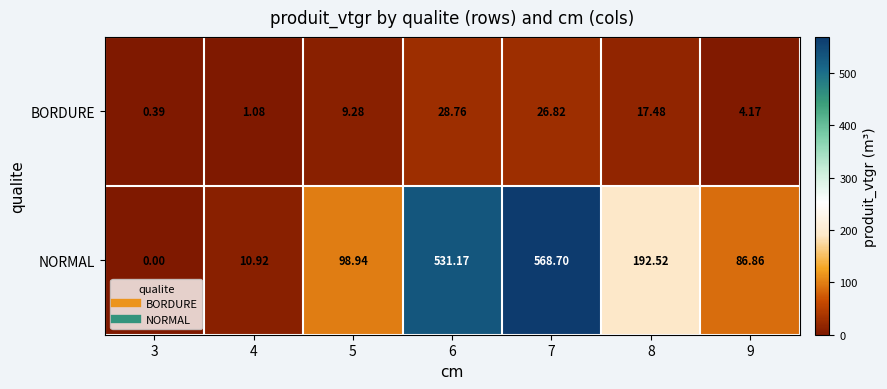

List the series in order of their overall mean, highest first.

NORMAL, BORDURE